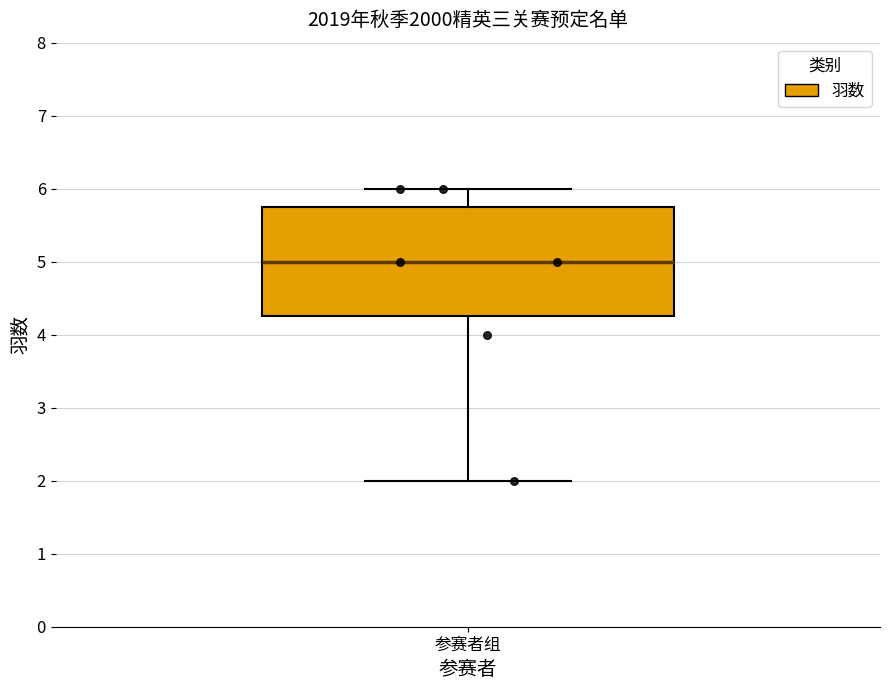

Where is the lower edge of the box for 参赛者组 on the y-axis? The values are not printed on the chart, so give them approximately, as read against the axis.

4.3